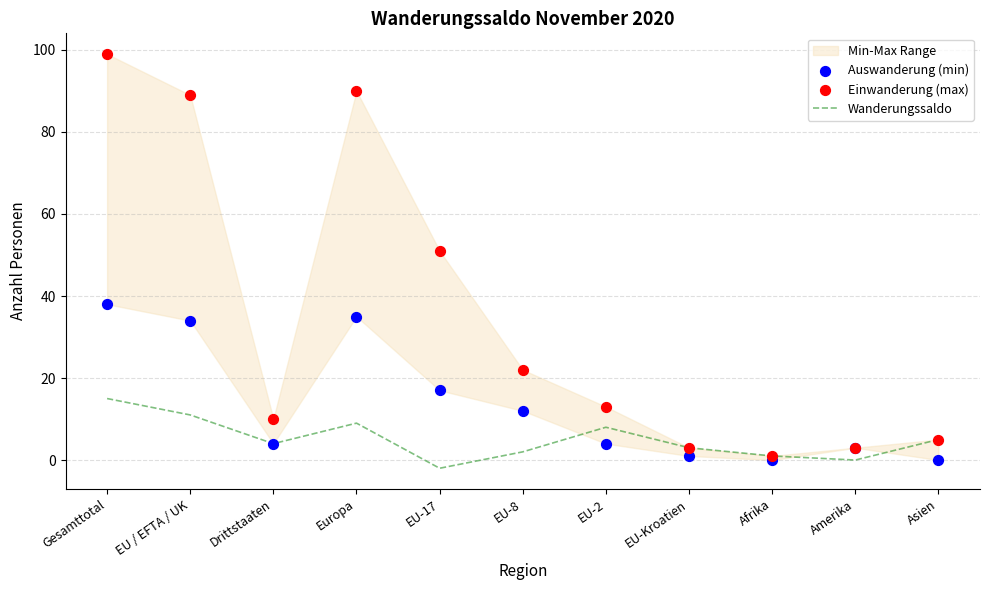

Which series contains the highest Y value?

Einwanderung (max)